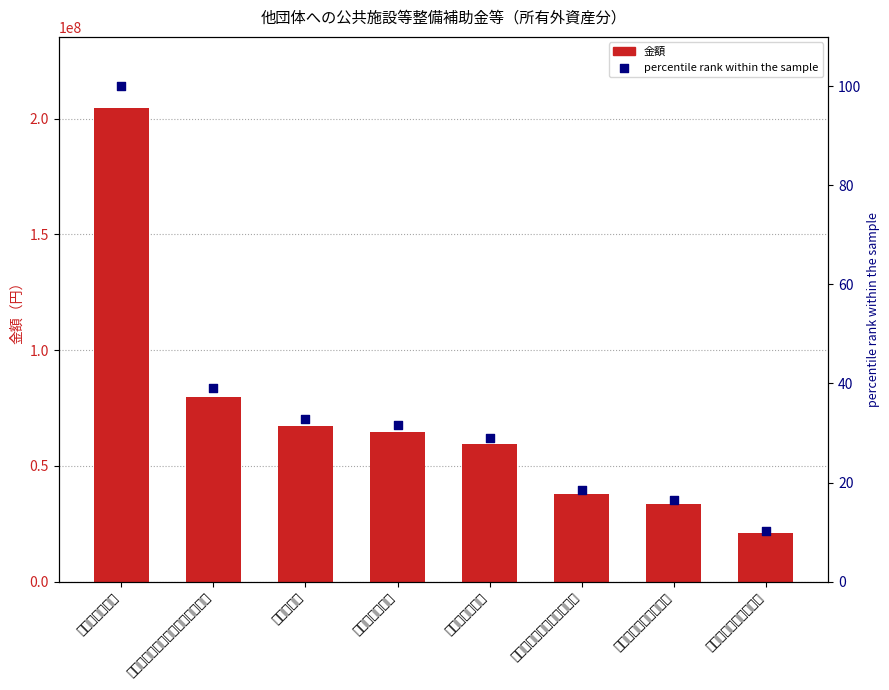

Which series has the largest total across all categories?

金額